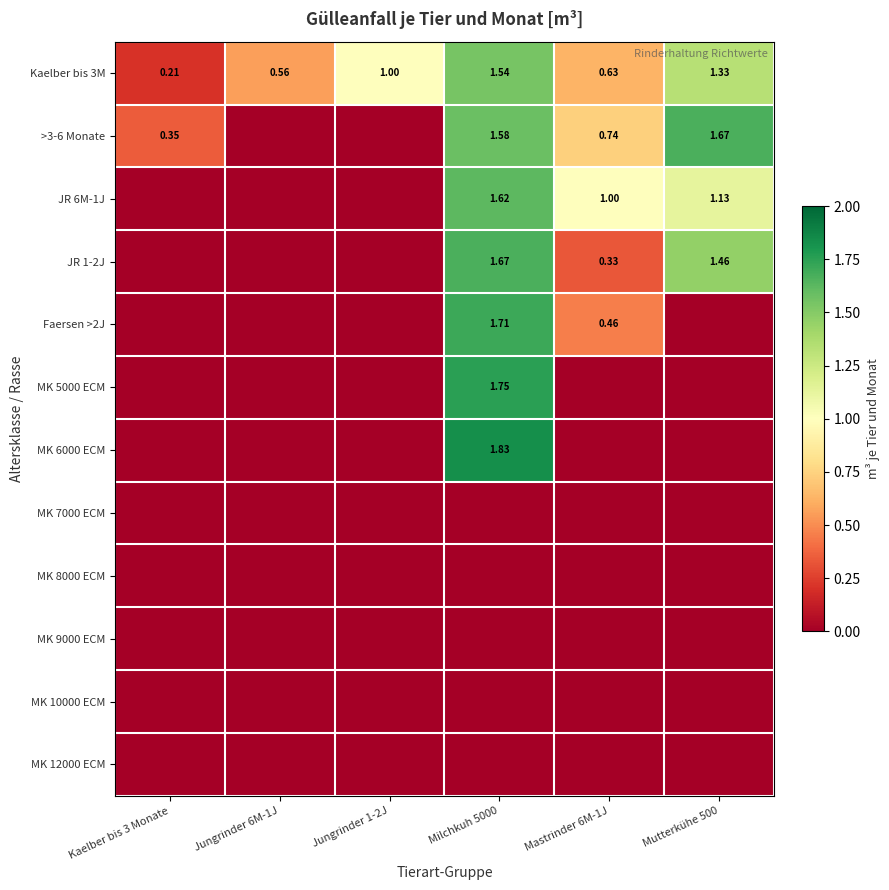

What is the difference between the highest and lowest values at Kaelber bis 3 Monate?

0.3